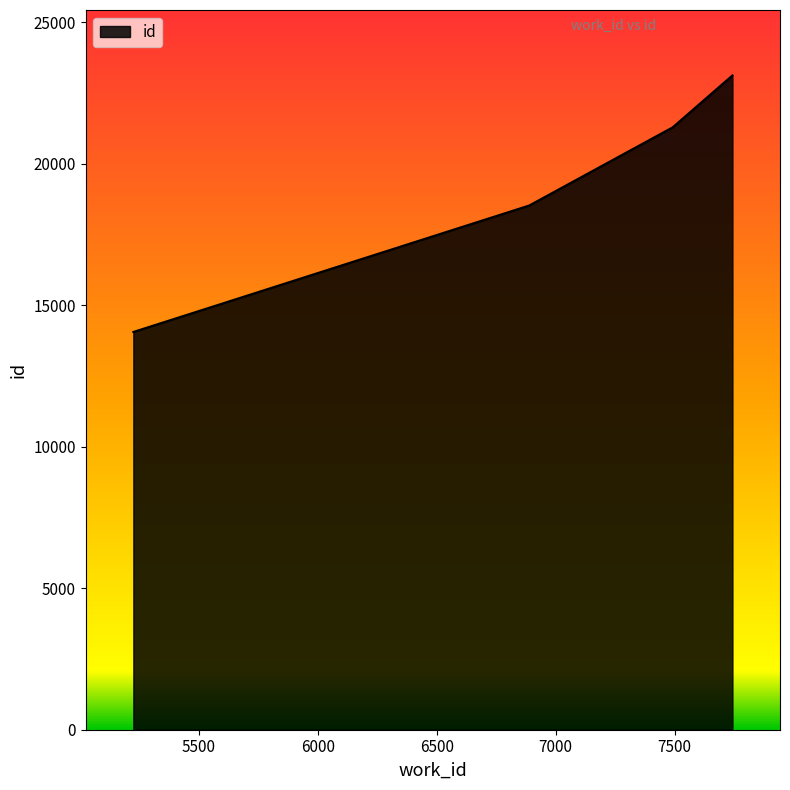

What is the sum of all values?

76990